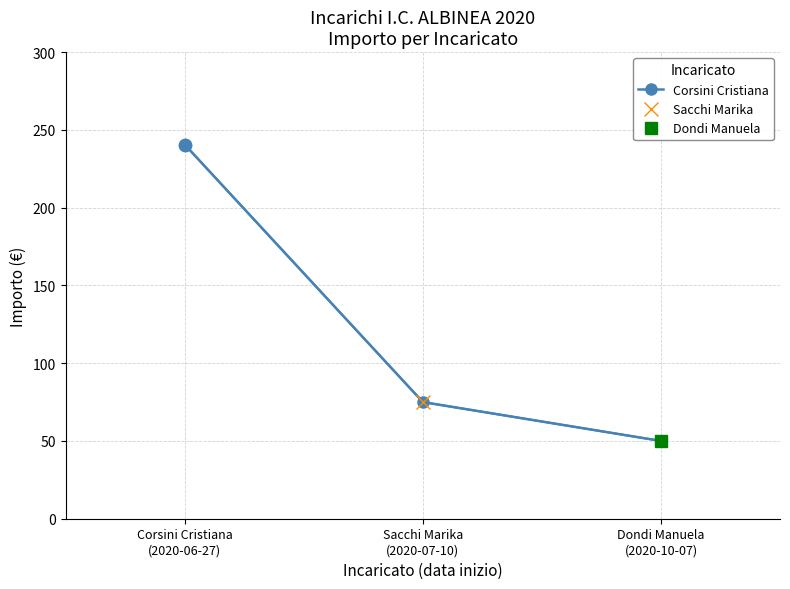

What is the difference between the maximum and minimum values?

190.5